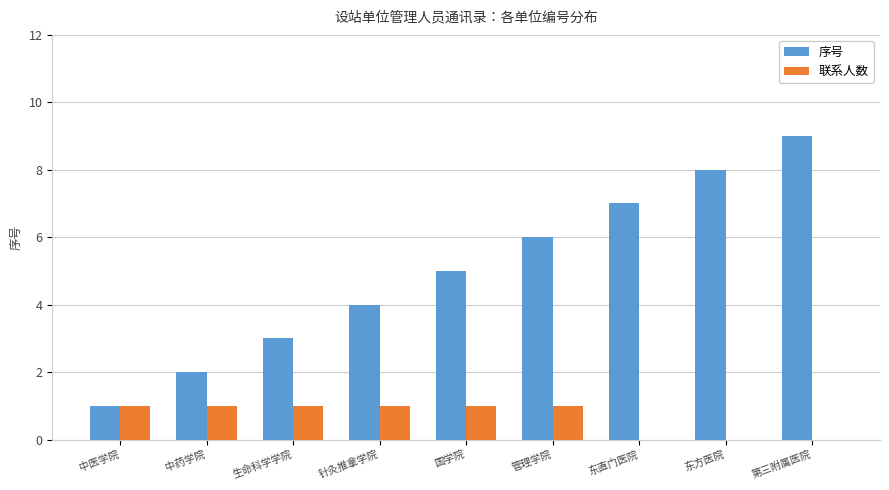

Are the bars horizontal?

No